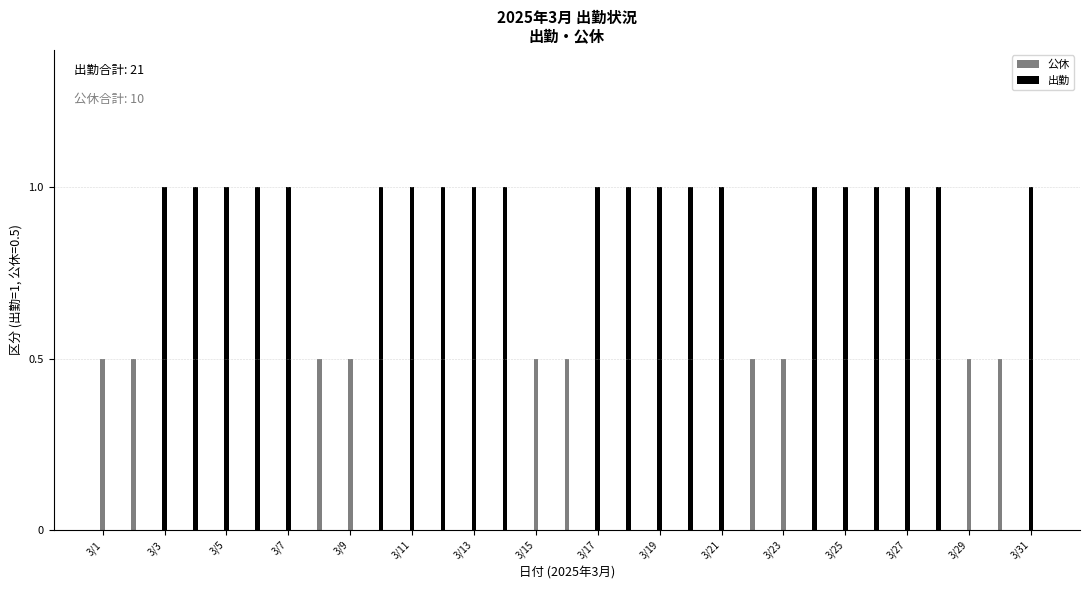

What is the spread (max minus min) of values at 3/4?

1